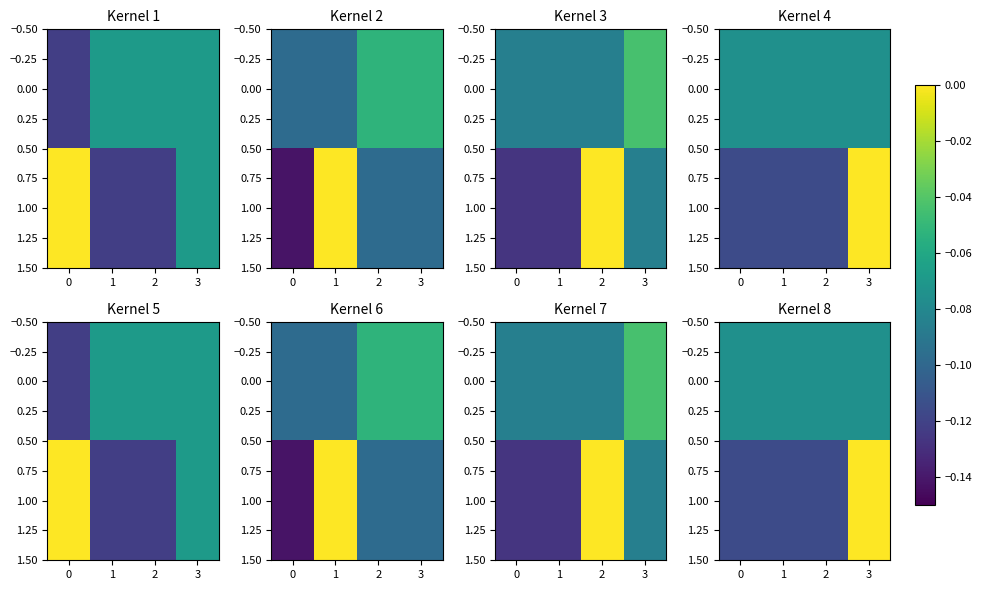

True or false: 0.00 has a value of -0.1 at 2.

True